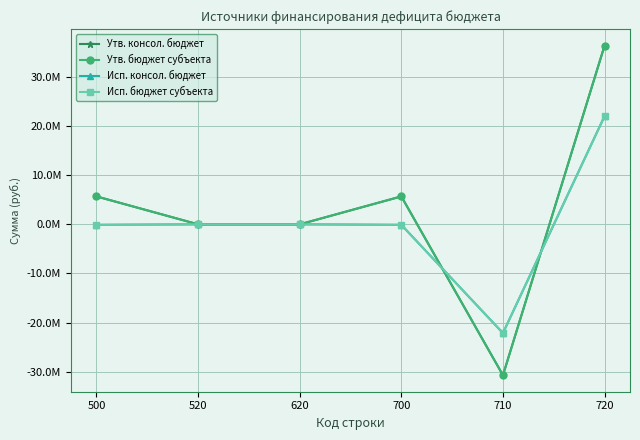

Does the chart have visible grid lines?

Yes